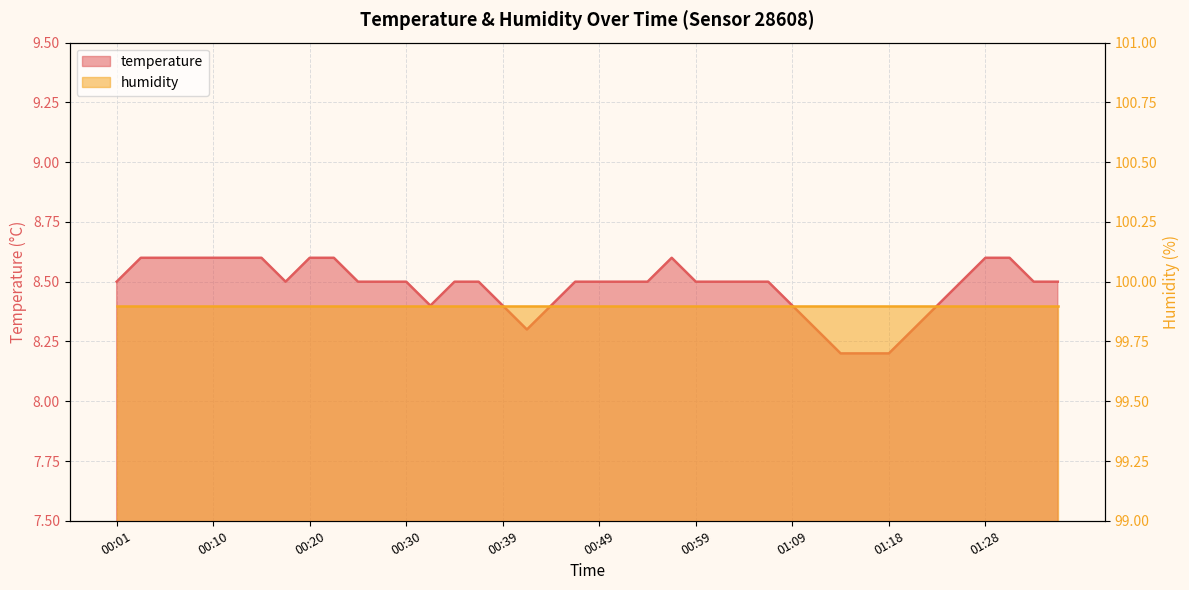

True or false: the data shows 8.6 at 00:15.

True